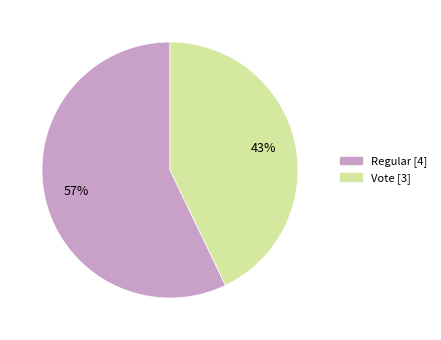

To the nearest percent, what portion does Vote represent?

43%